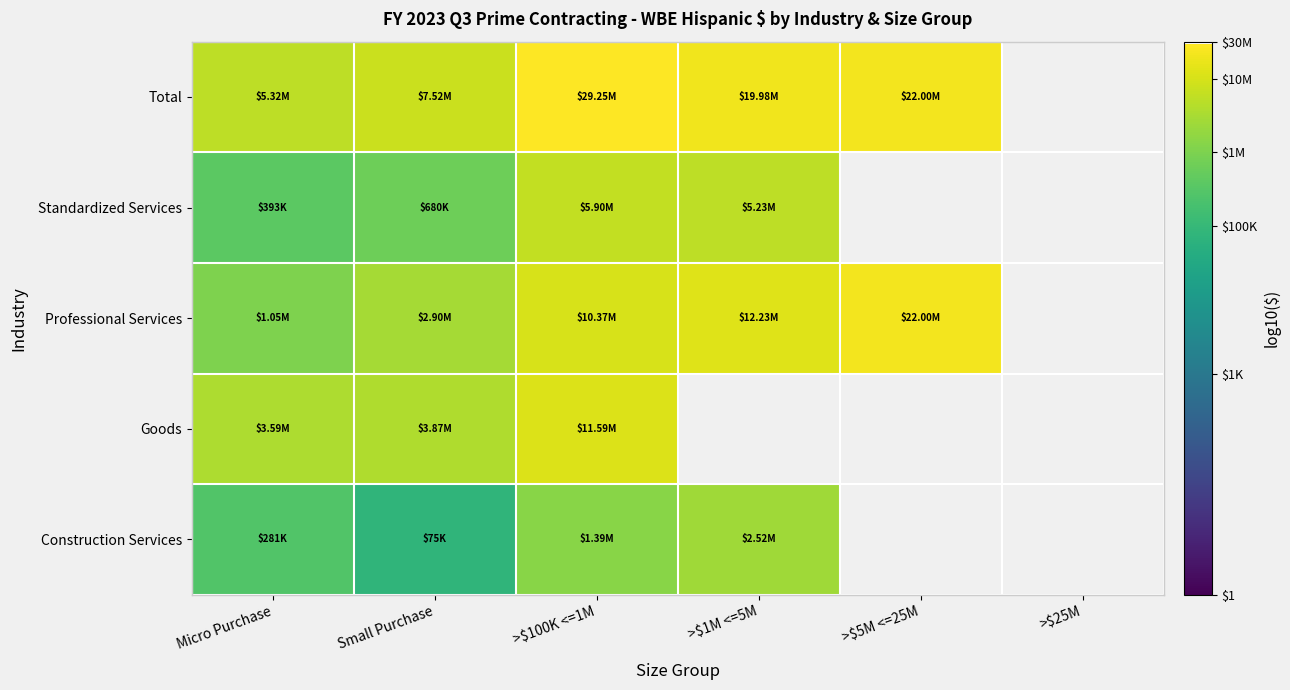

At how many categories does at least one series exceed 6?

5